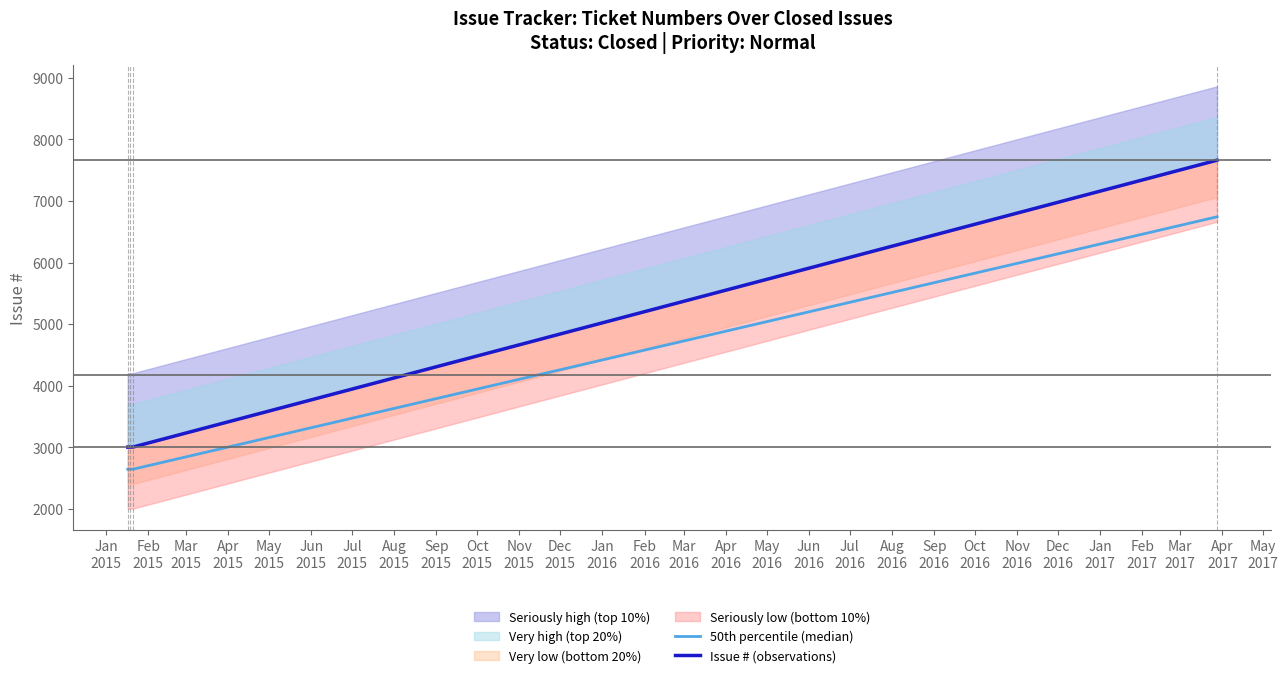

What value does the 50th percentile (median) series have at Jan
2015?

2641.8